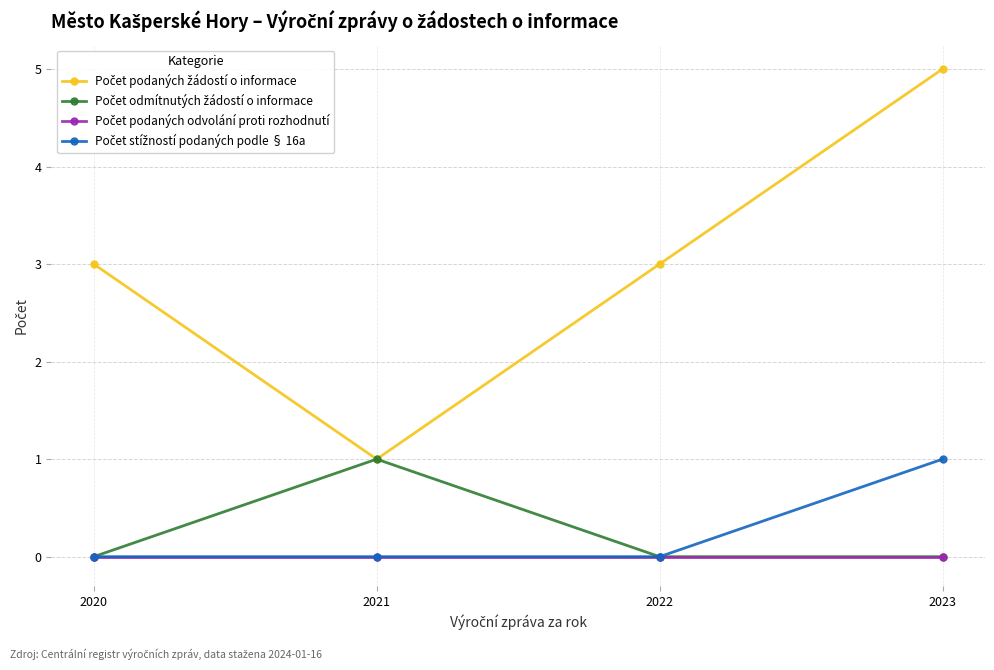

What is the maximum value shown in the chart?

5